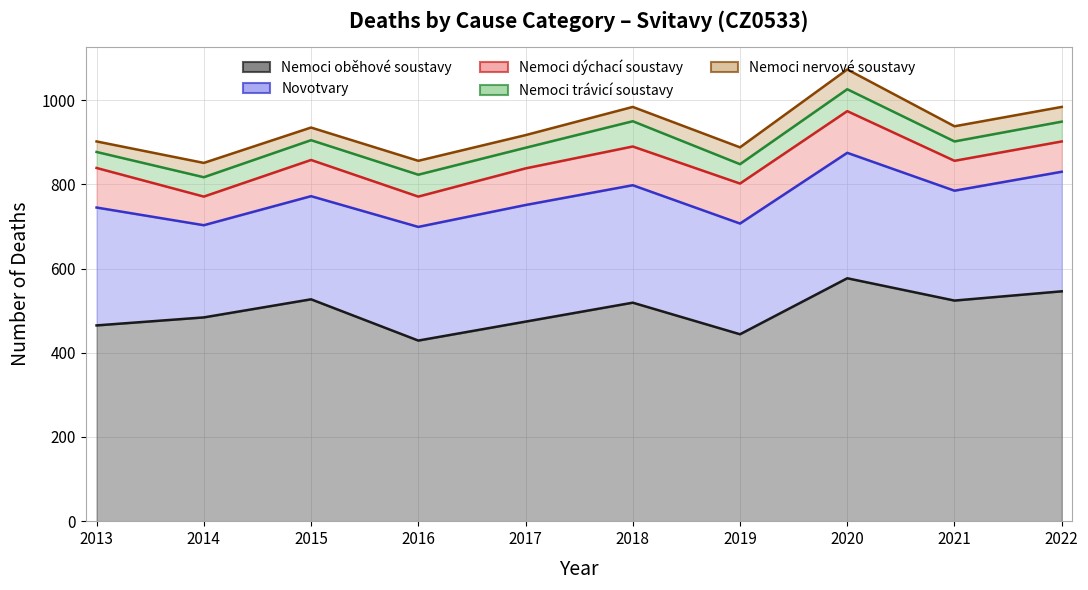

At which category is the sum across all series the highest?

2020